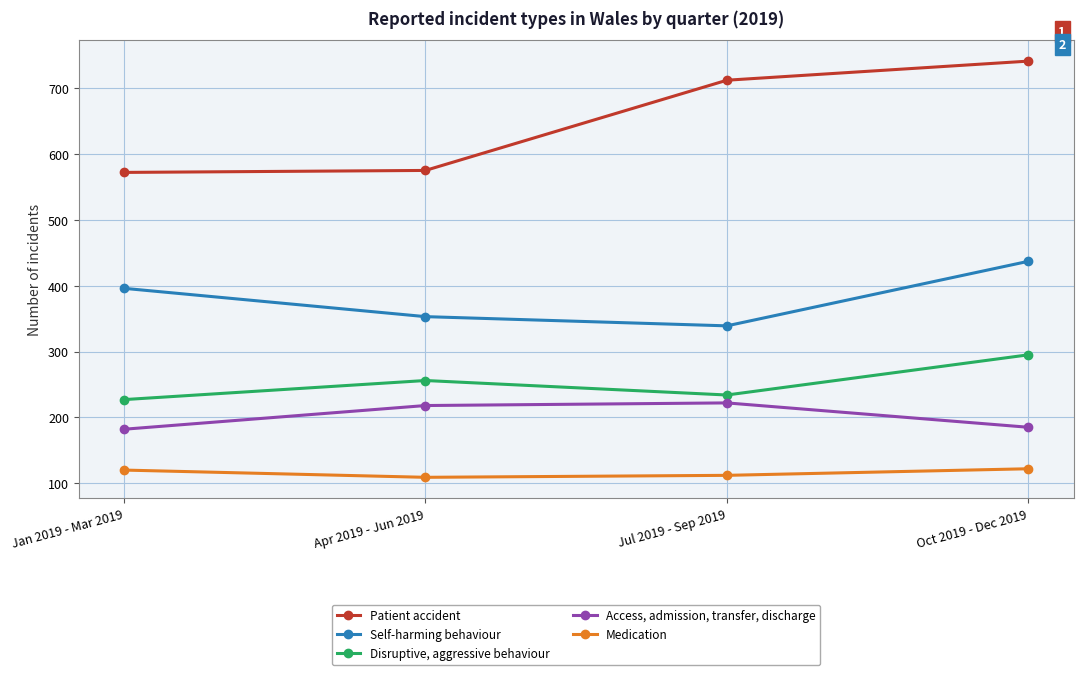

What is the average value of the Patient accident series?

650